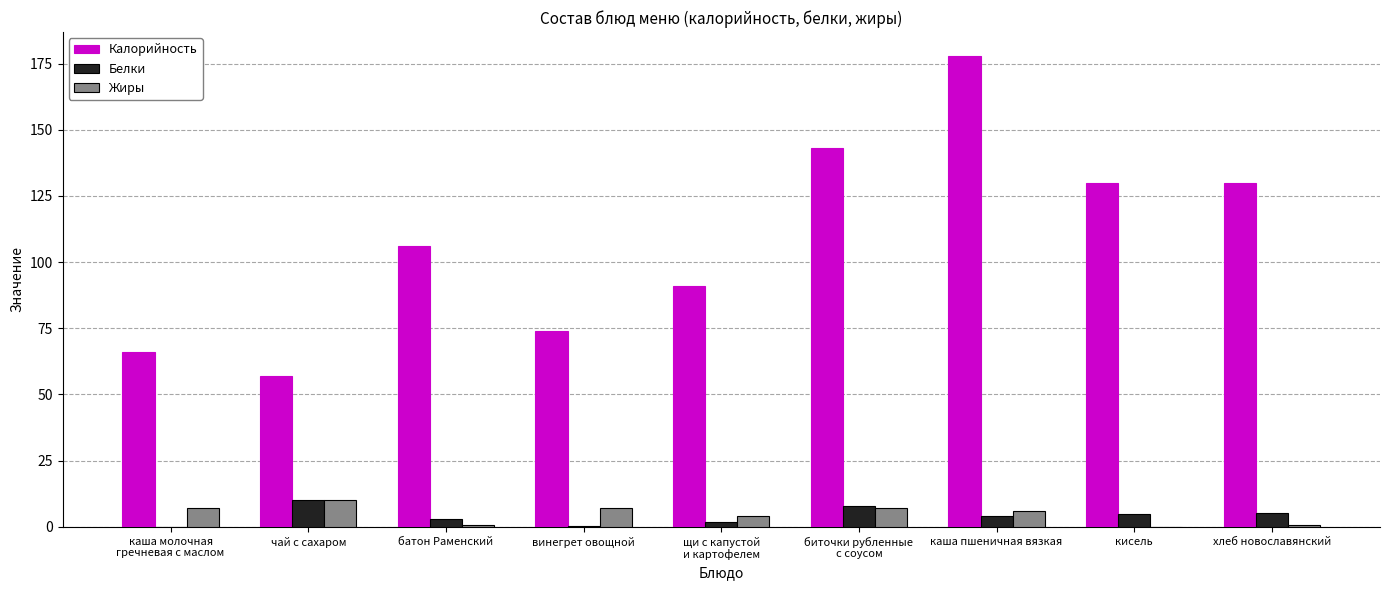

What is the greatest value displayed?

178.0